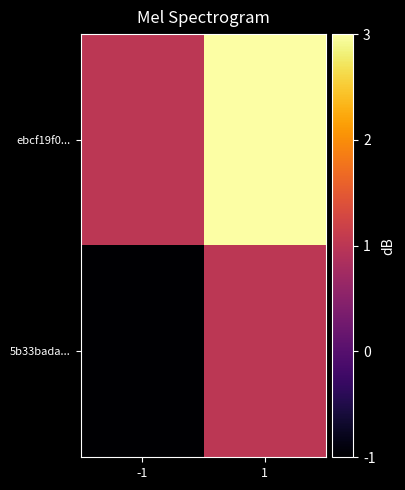

At which category is the sum across all series the highest?

1